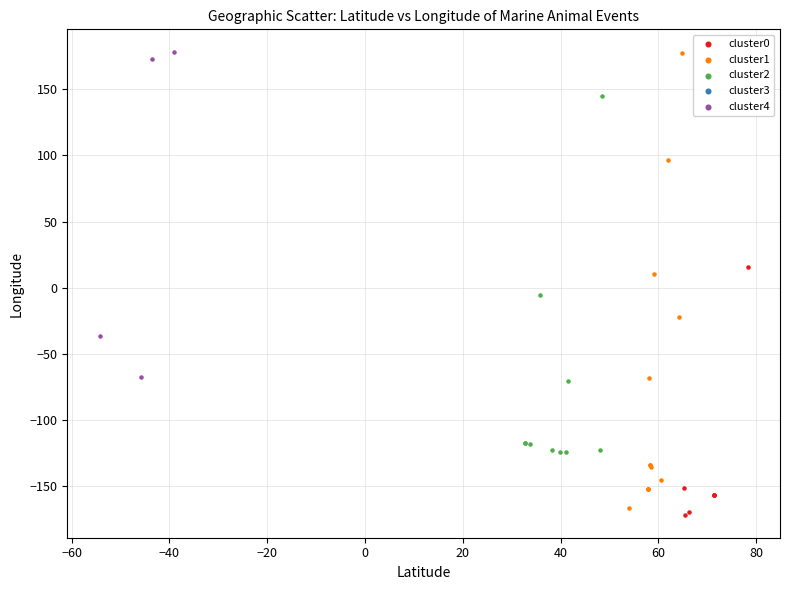

Which series has the largest Y range (max minus min)?

cluster1